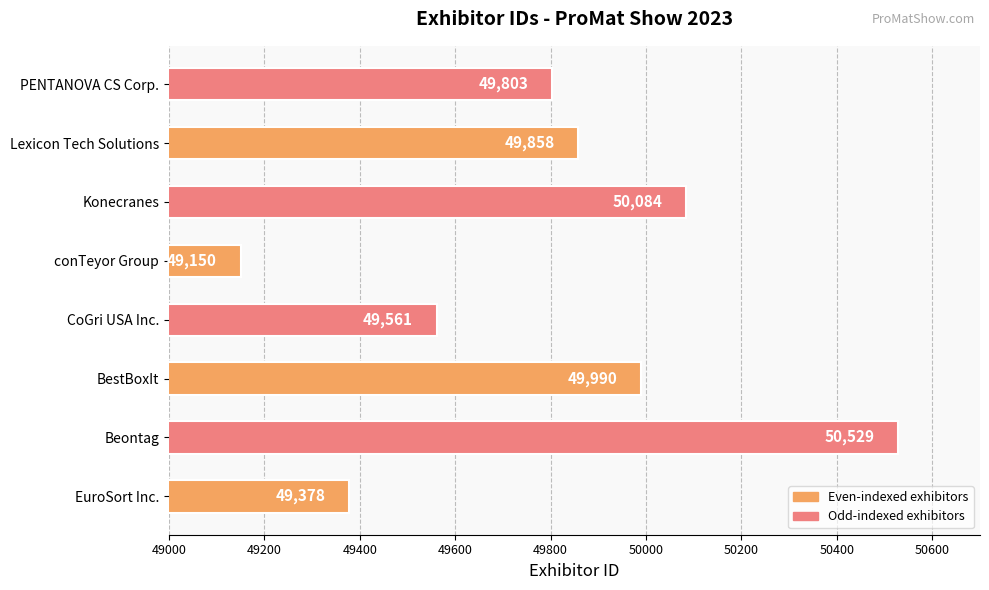

Approximately how many times larger is the value at EuroSort Inc. compared to PENTANOVA CS Corp.?

1.0